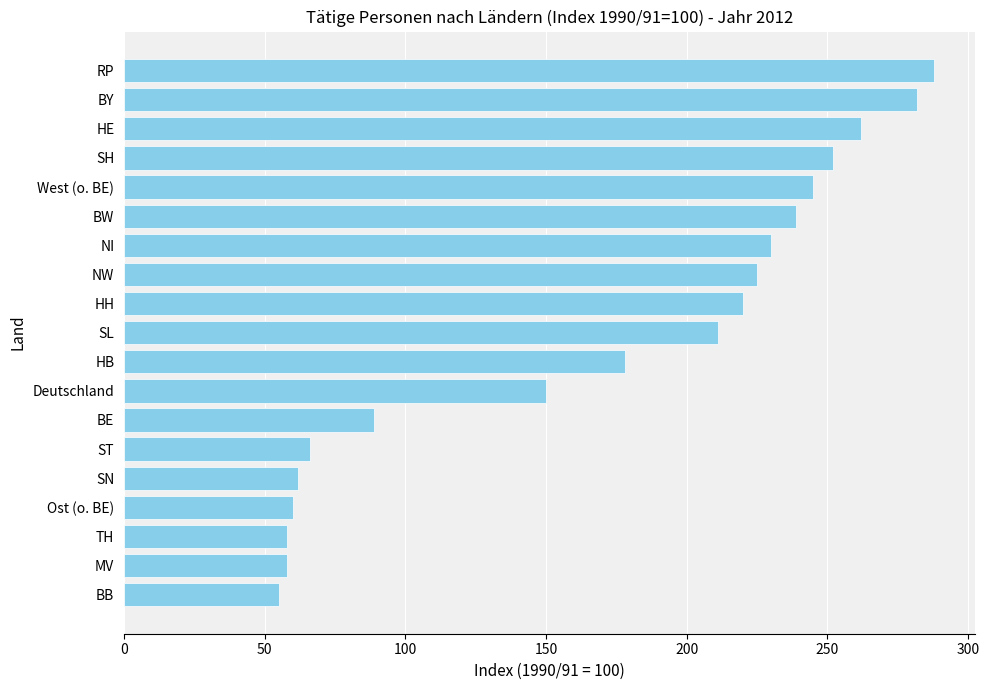

Are the bars horizontal?

Yes